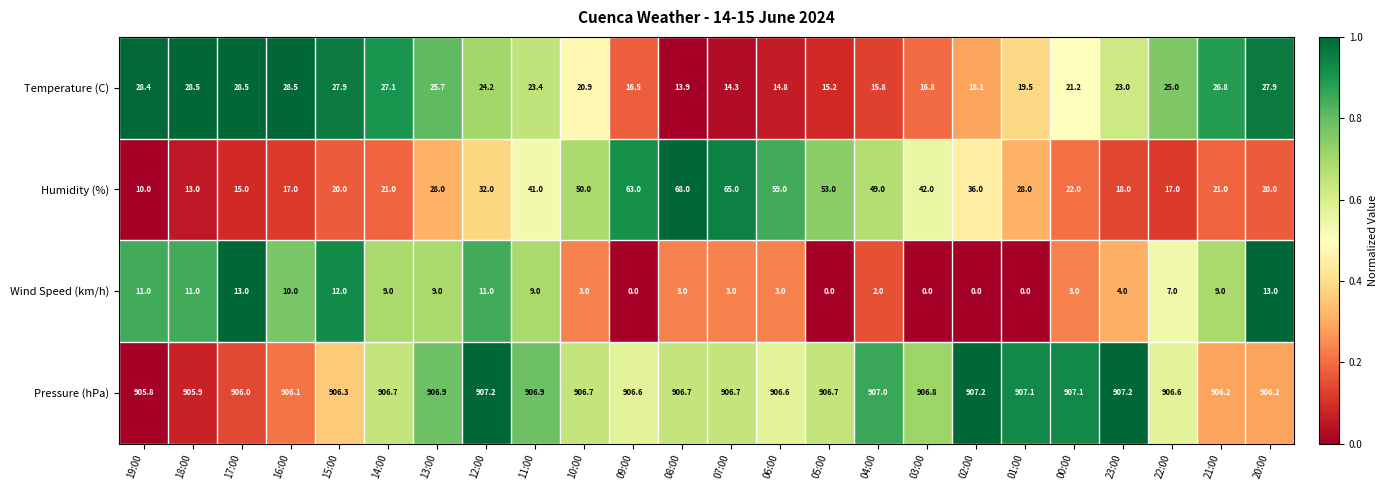

Which category has the lowest value in the Temperature (C) series?

08:00